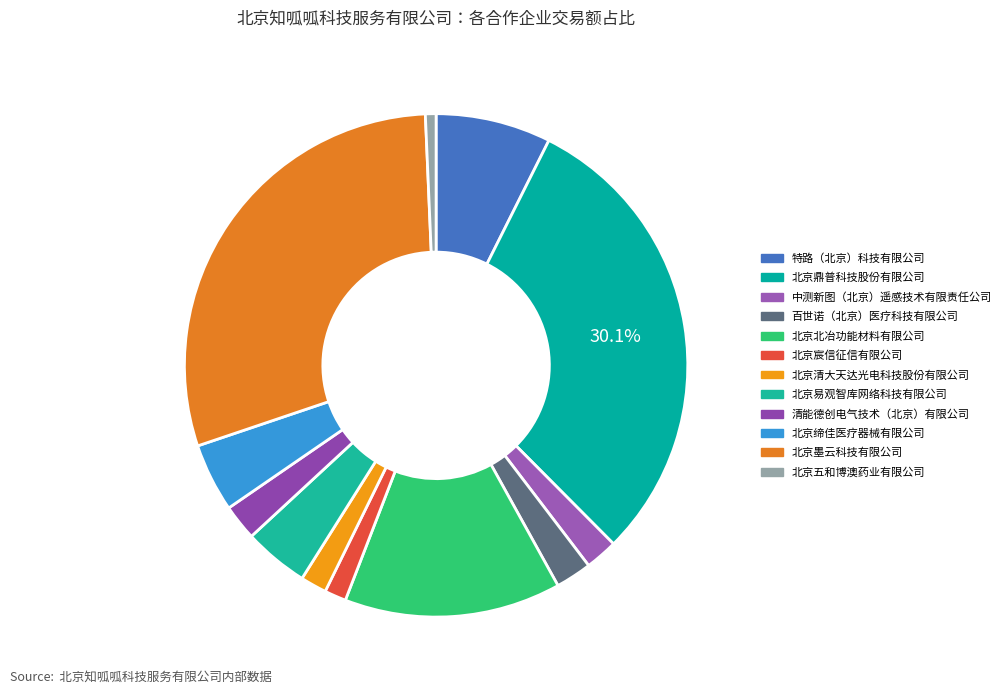

How many segments does this pie chart have?

12